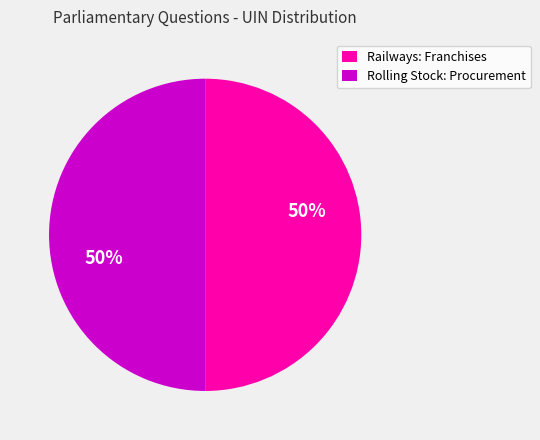

Is it true that Railways: Franchises is 50% of the pie?

True